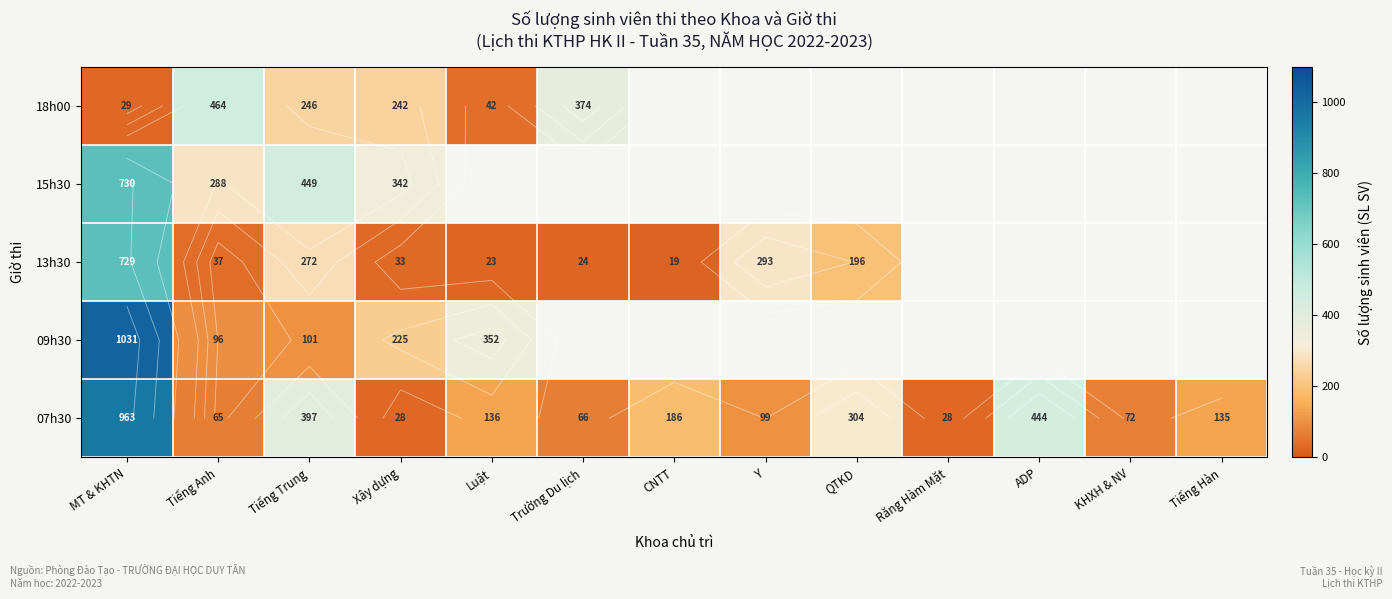

What is the minimum value shown in the chart?

19.0